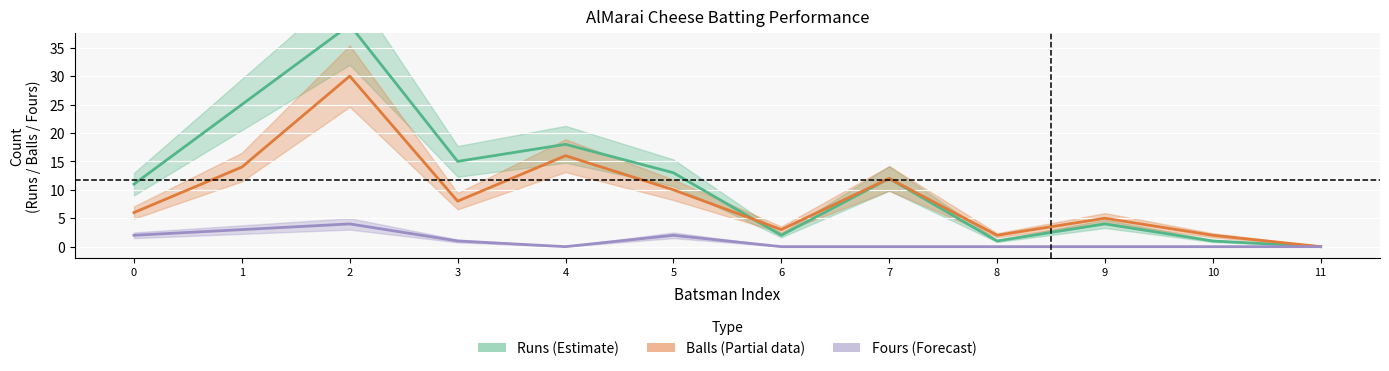

What is the value of the Balls point at the 7th from the left?

3